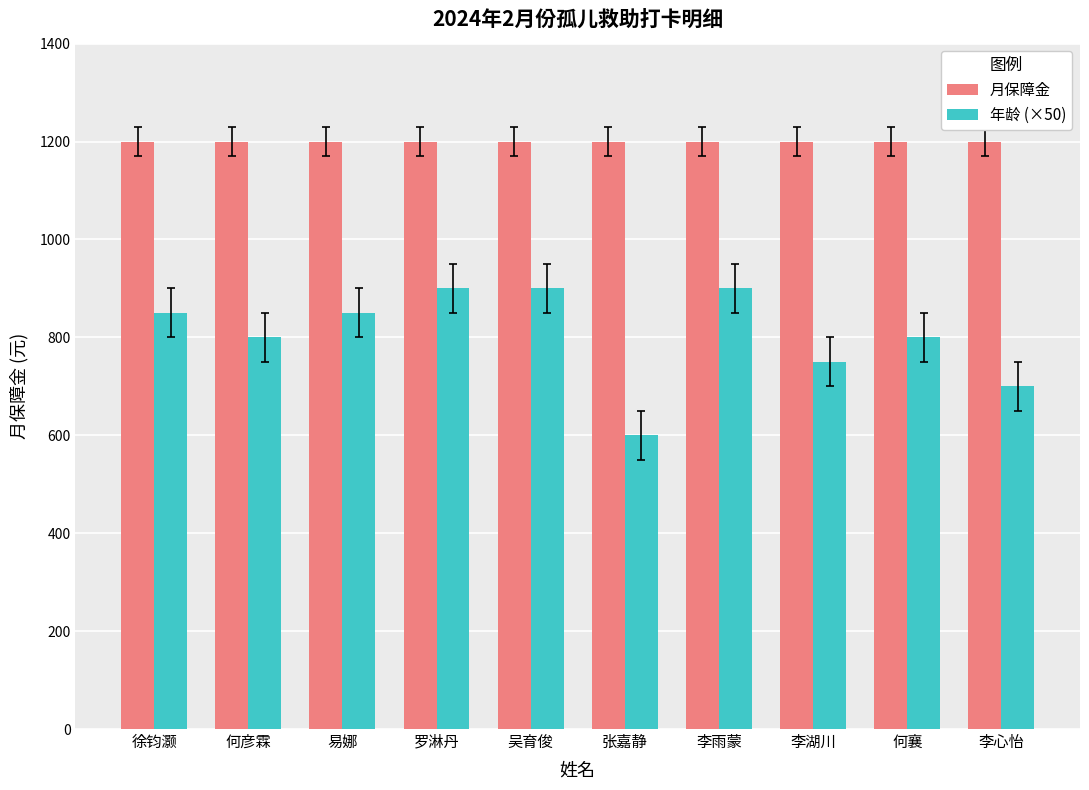

Read the 月保障金 value at 何彦霖.

1200